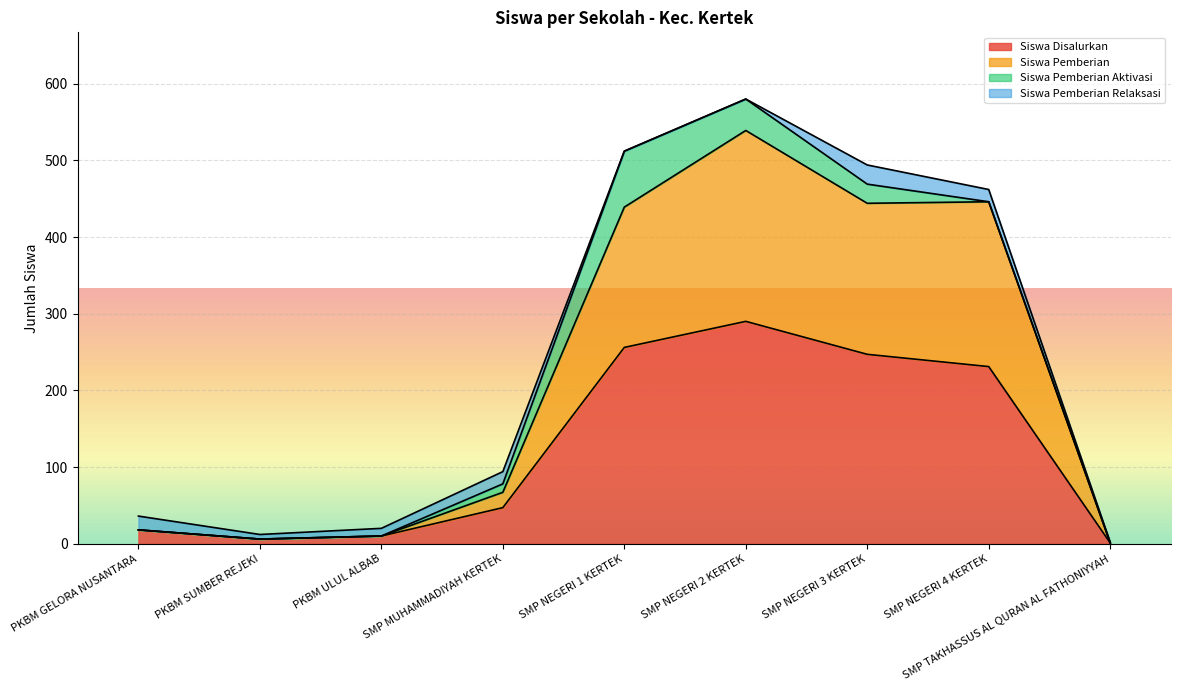

What is the total value across all series at PKBM GELORA NUSANTARA?

36